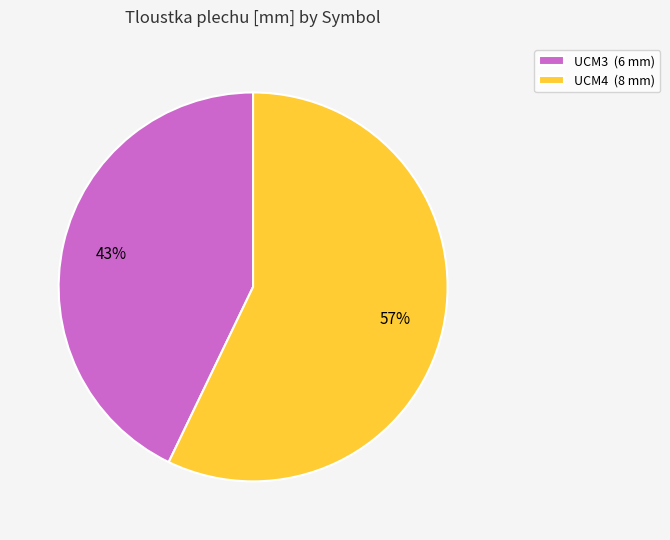

What is the majority slice?

UCM4